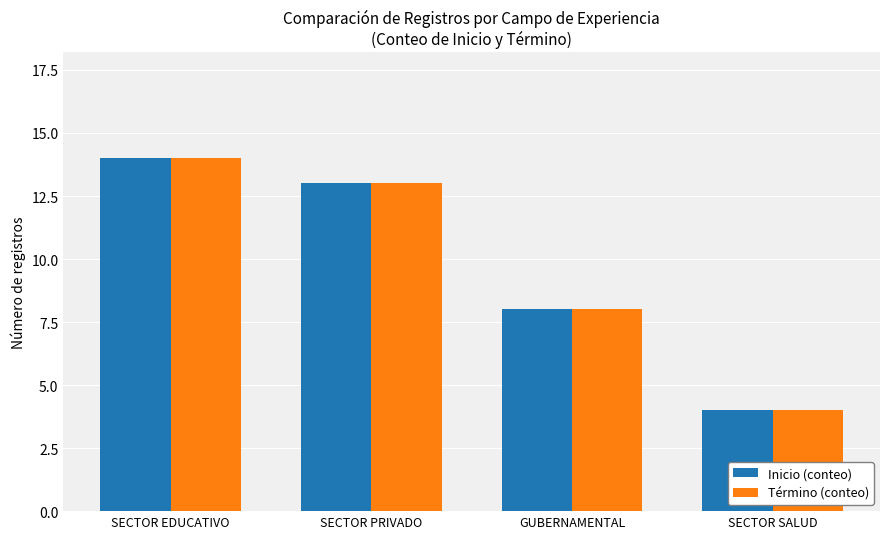

What is the maximum value shown in the chart?

14